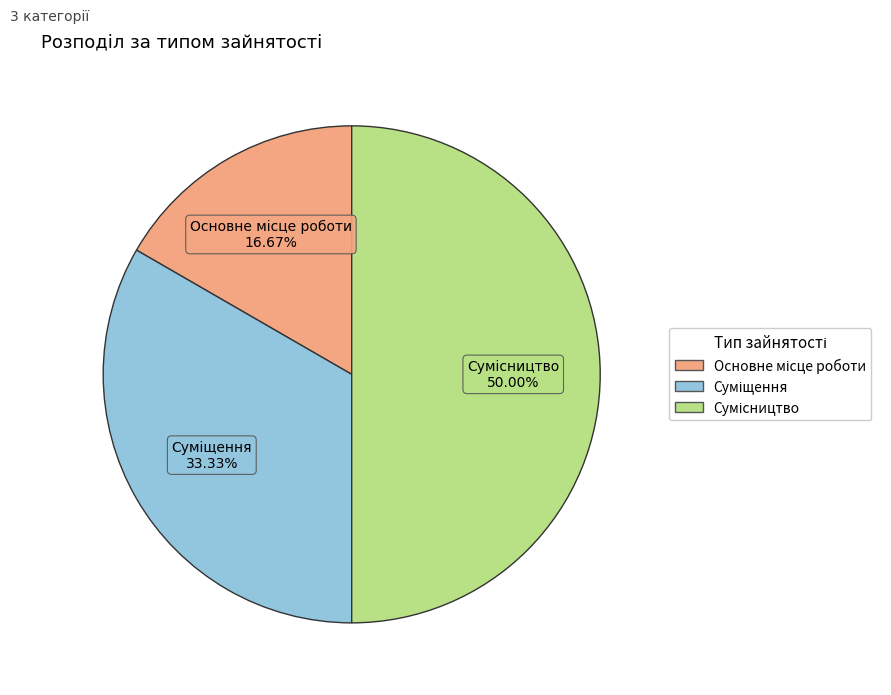

To the nearest percent, what portion does Основне місце роботи represent?

17%